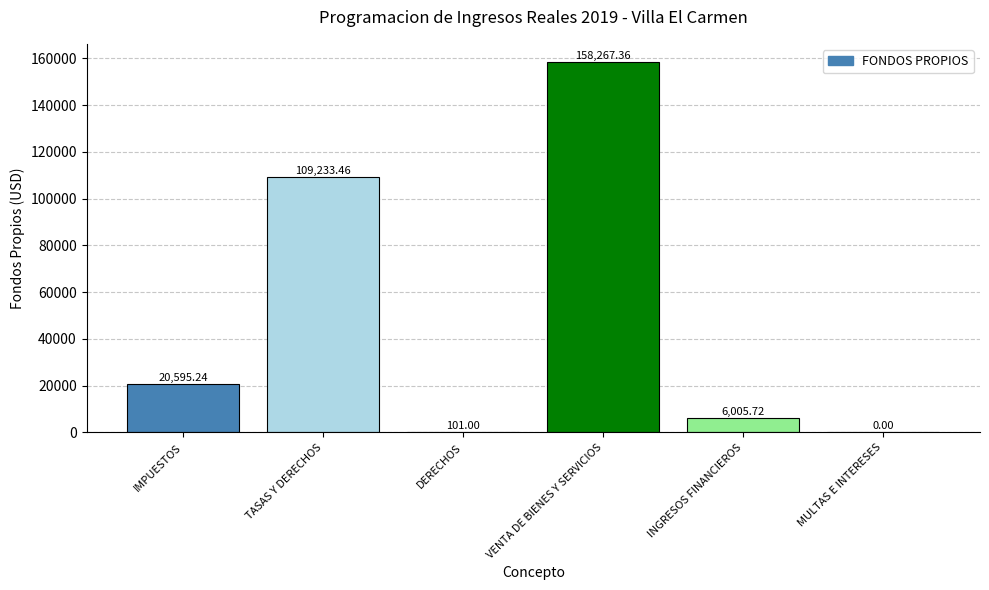

The chart shows a value of 6005.7 at INGRESOS FINANCIEROS. True or false?

True